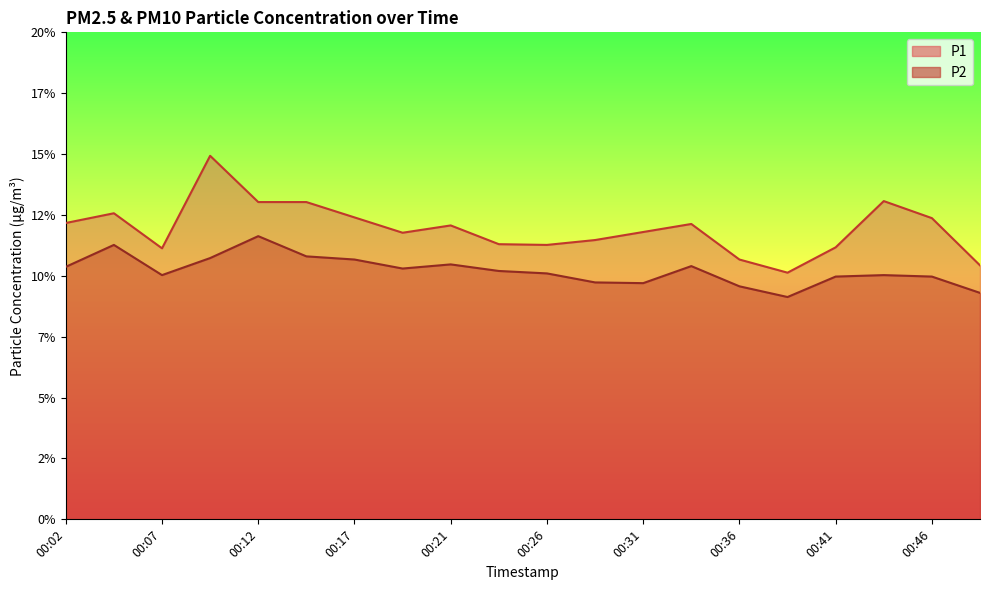

The value of P2 at 00:17 is 16.8. True or false?

False